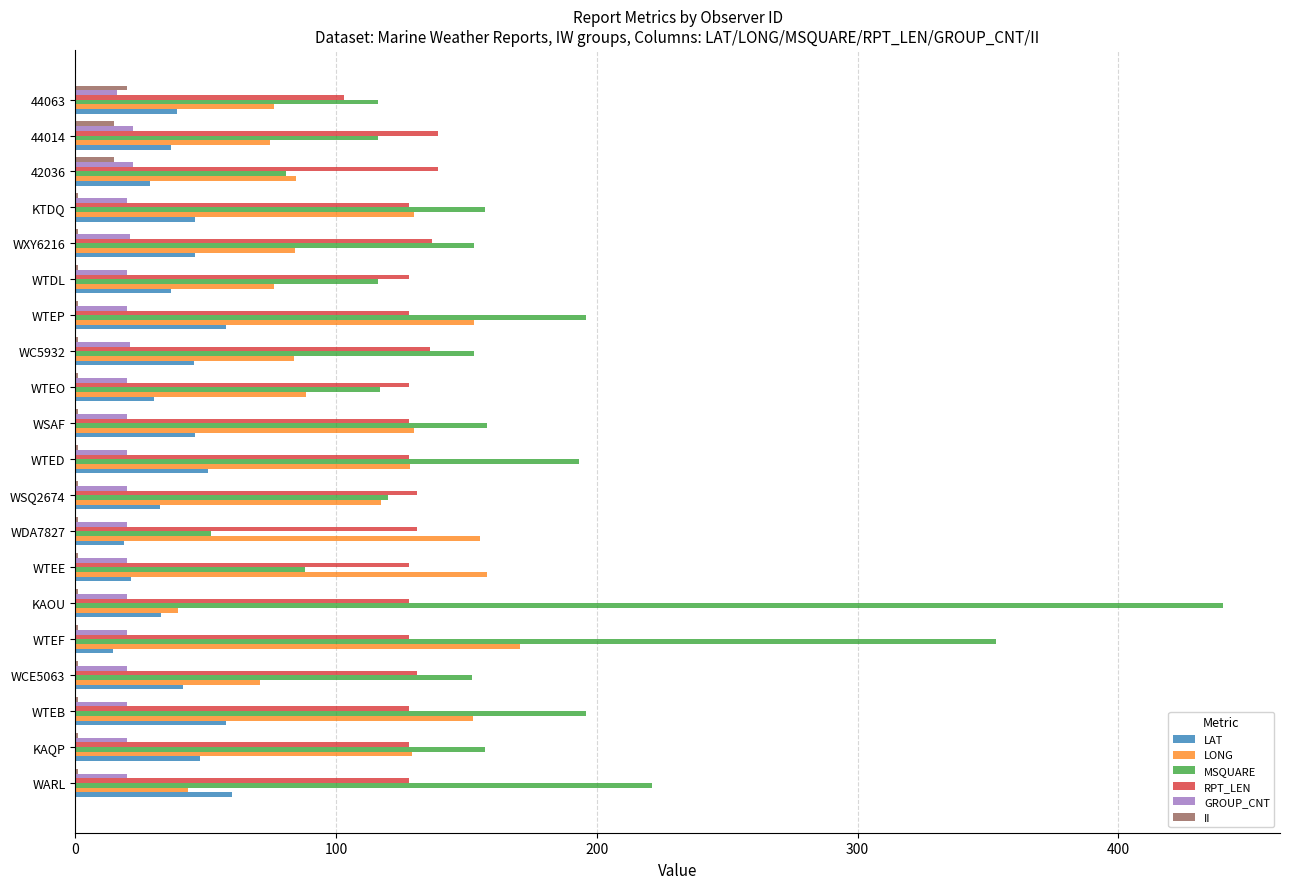

What is the maximum value shown in the chart?

440.0